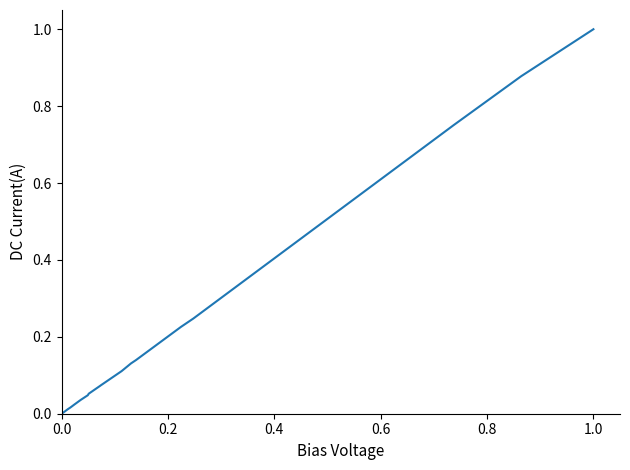

What is the difference between the maximum and minimum values?

1.0